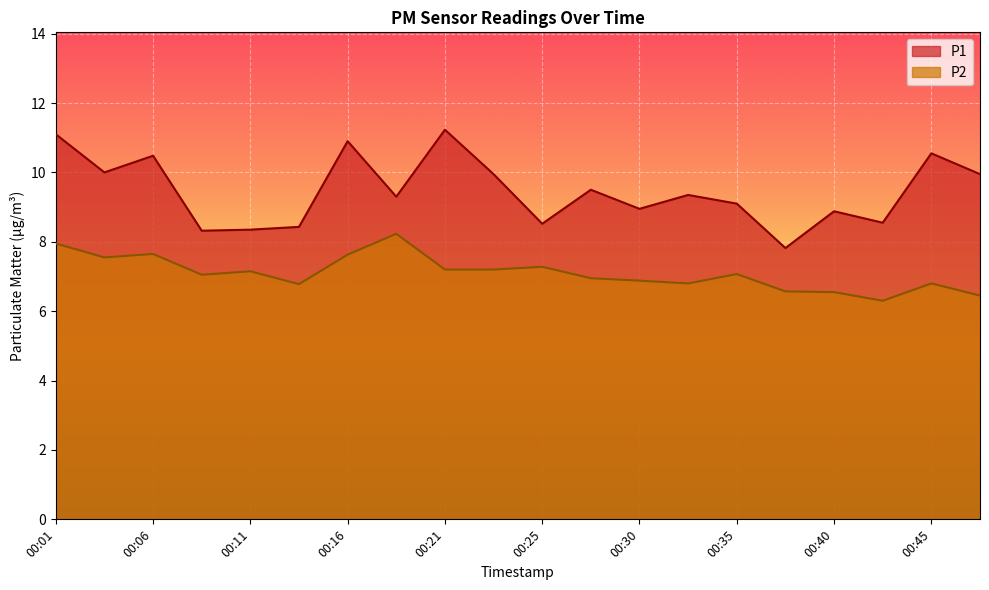

Reading left to right, list all the values displayed in this chart.

P1: 11.1	10.0	10.5	8.3	8.3	8.4	10.9	9.3	11.2	9.9	8.5	9.5	8.9	9.3	9.1	7.8	8.9	8.6	10.6	9.9
P2: 8.0	7.5	7.7	7.0	7.2	6.8	7.6	8.2	7.2	7.2	7.3	7.0	6.9	6.8	7.1	6.6	6.5	6.3	6.8	6.5